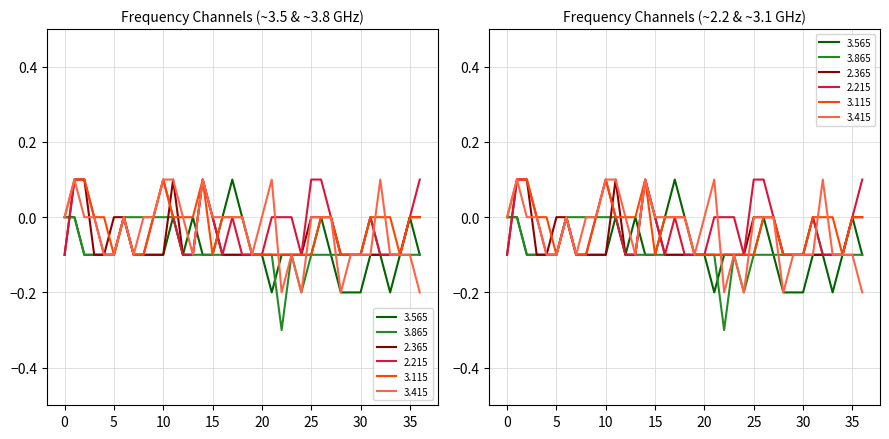

Between 20 and 19, which series saw the biggest shift?

  2.365